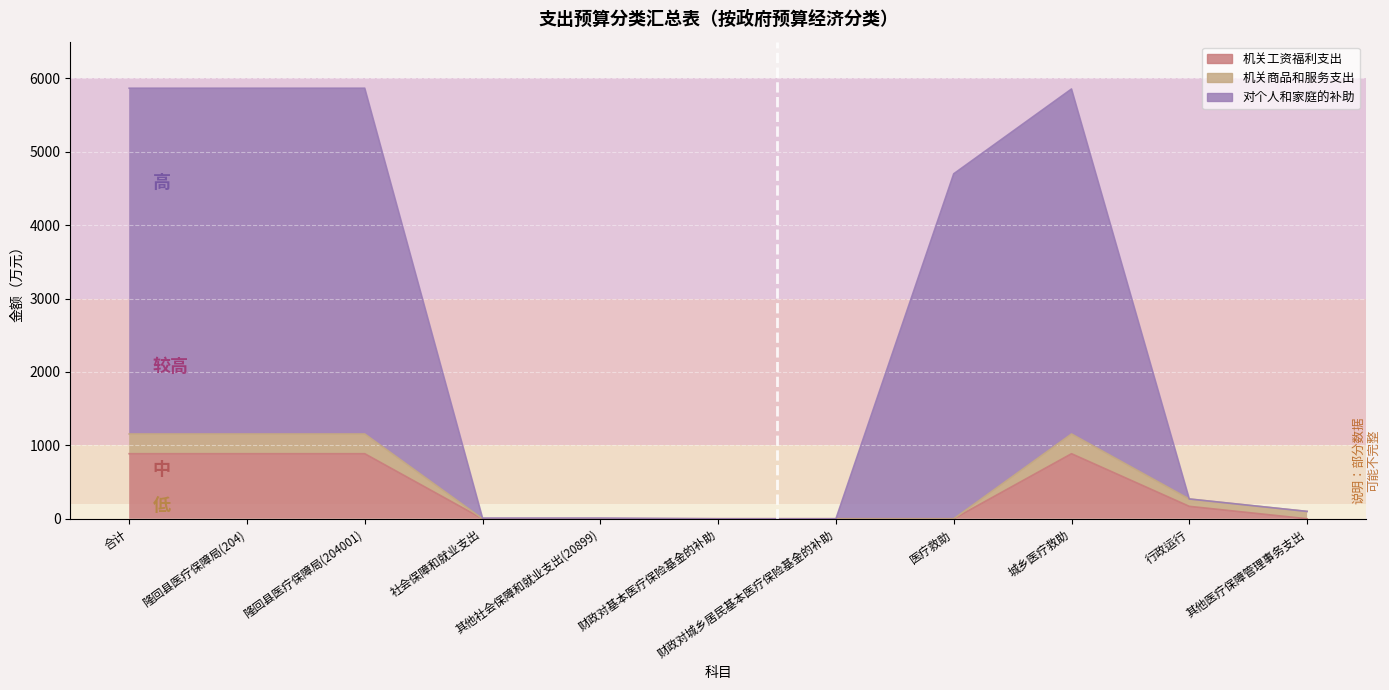

How many interior local peaks does the 机关工资福利支出 series have?

1